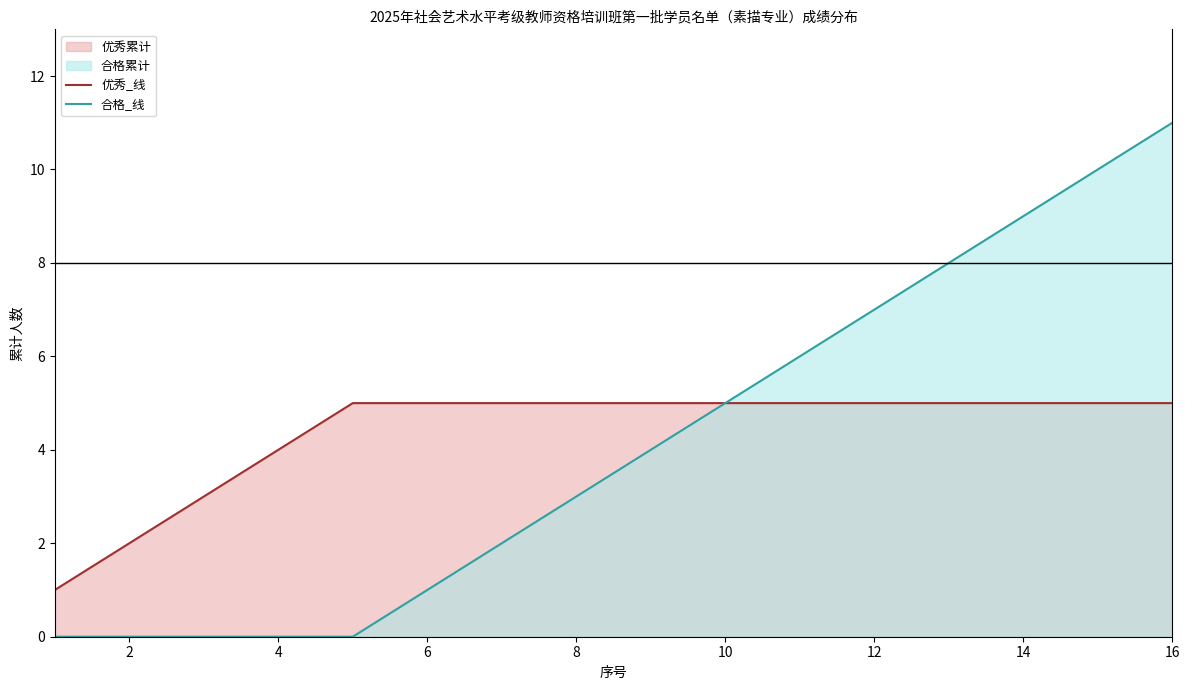

At 8, list the series in order from largest to smallest.

优秀_线, 合格_线